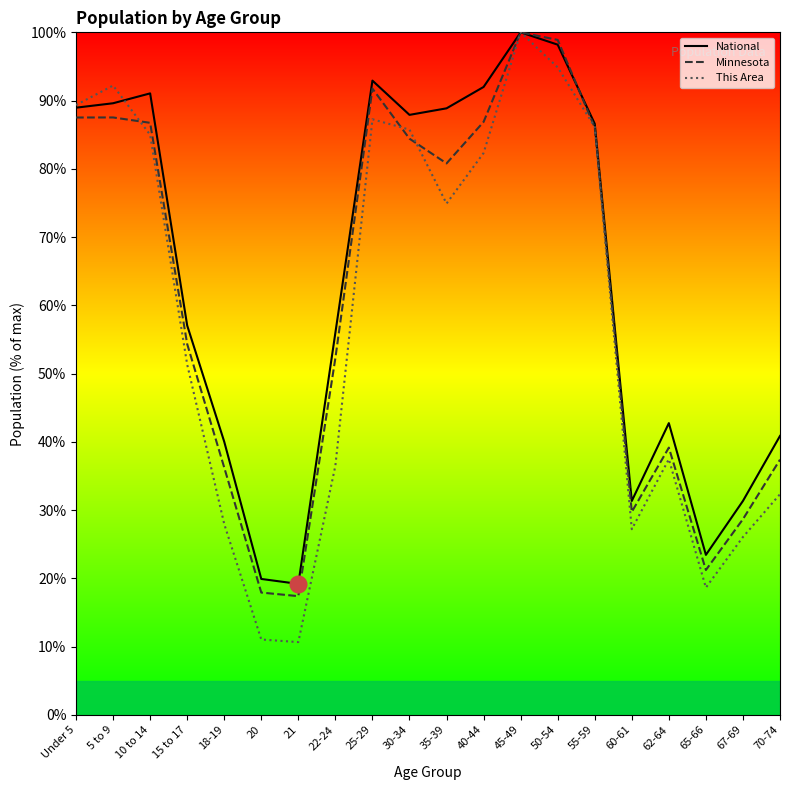

At which category does the chart reach its peak across all series?

45-49